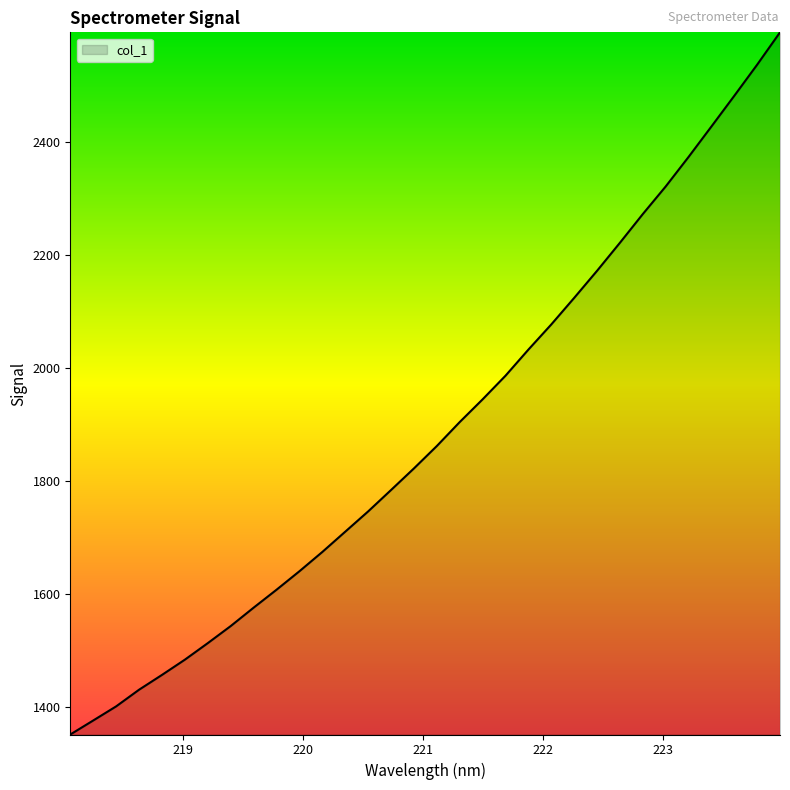

How many values exceed 1861?

16